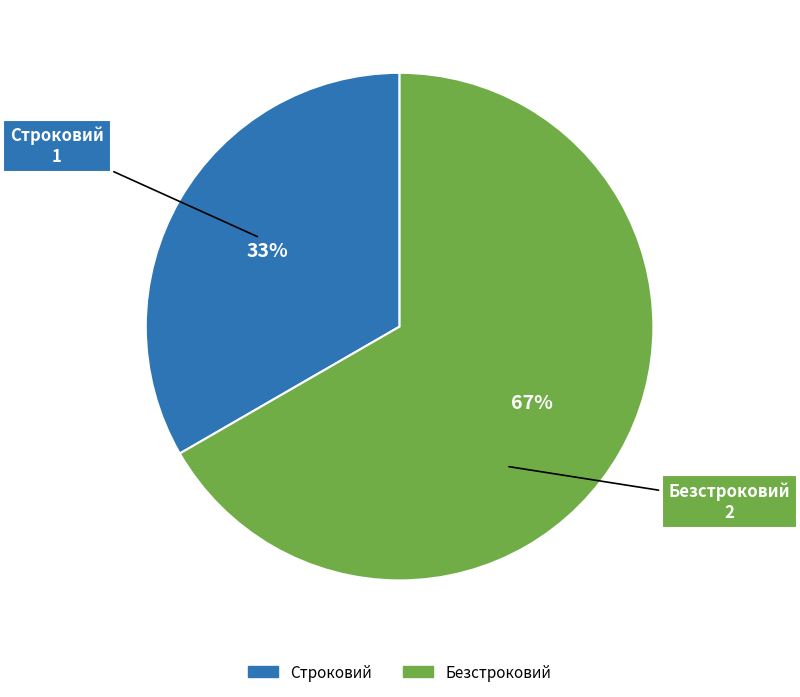

Which slice represents more than half of the pie?

Безстроковий